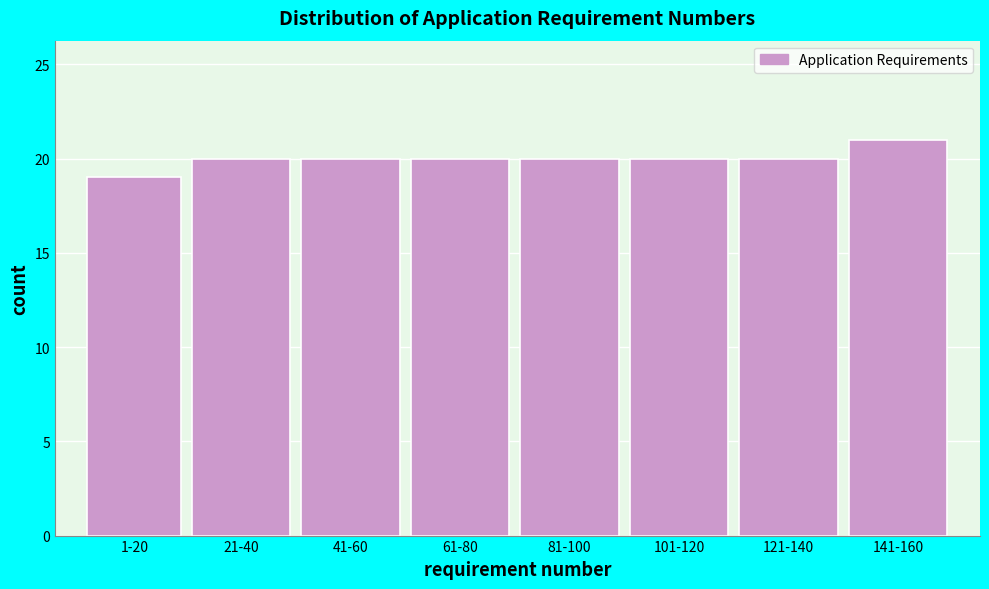

Reading left to right, transcribe all the data shown in this chart.

1-20=19	21-40=20	41-60=20	61-80=20	81-100=20	101-120=20	121-140=20	141-160=21